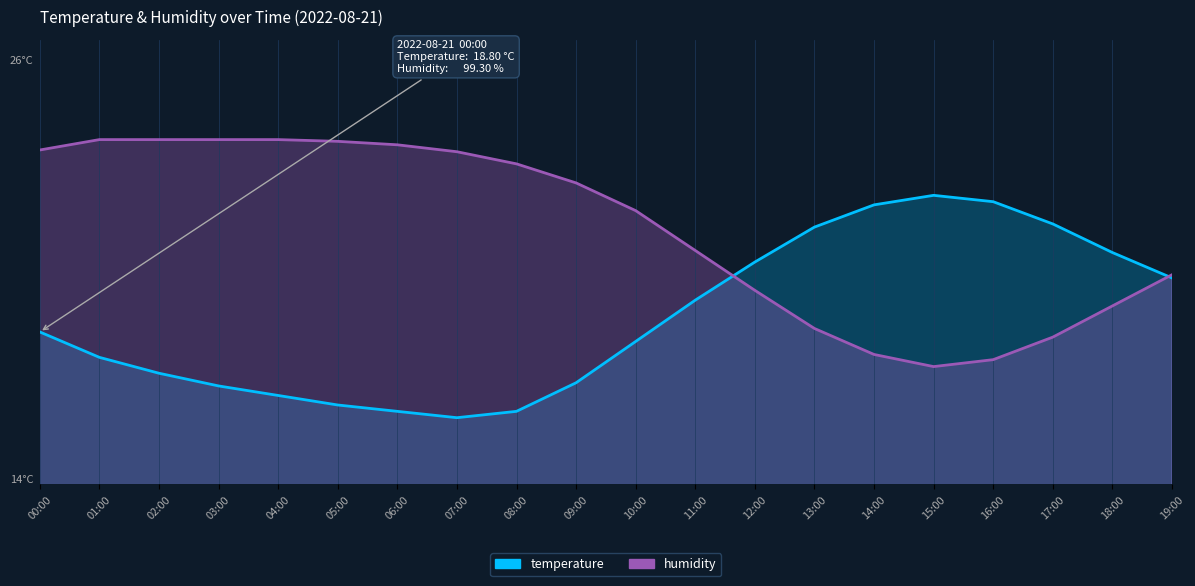

After their last crossing, which series has the higher values: humidity or temperature?

humidity